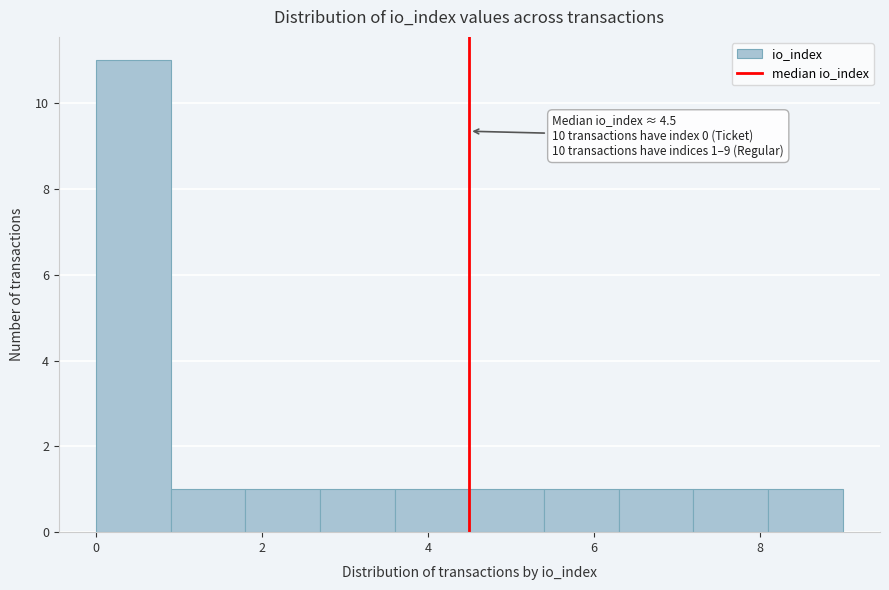

Over which range of the x-axis is the bar tallest?

0.0 to 0.9